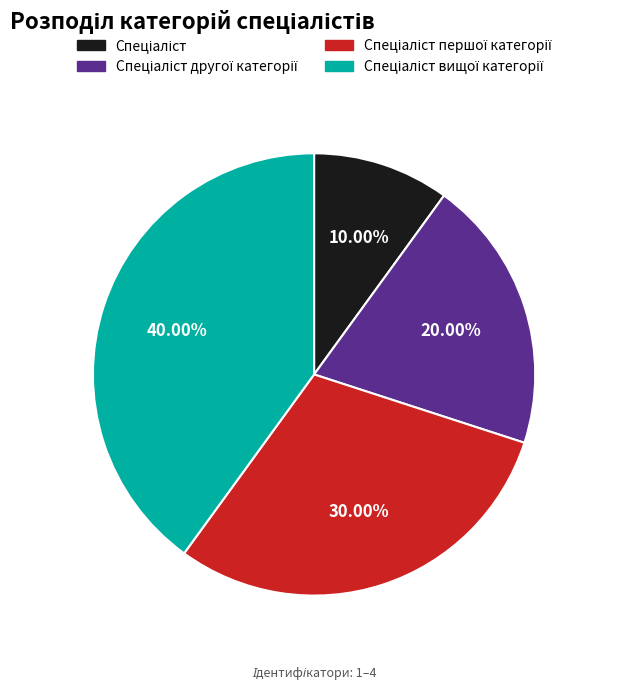

Does any single category account for the majority?

No